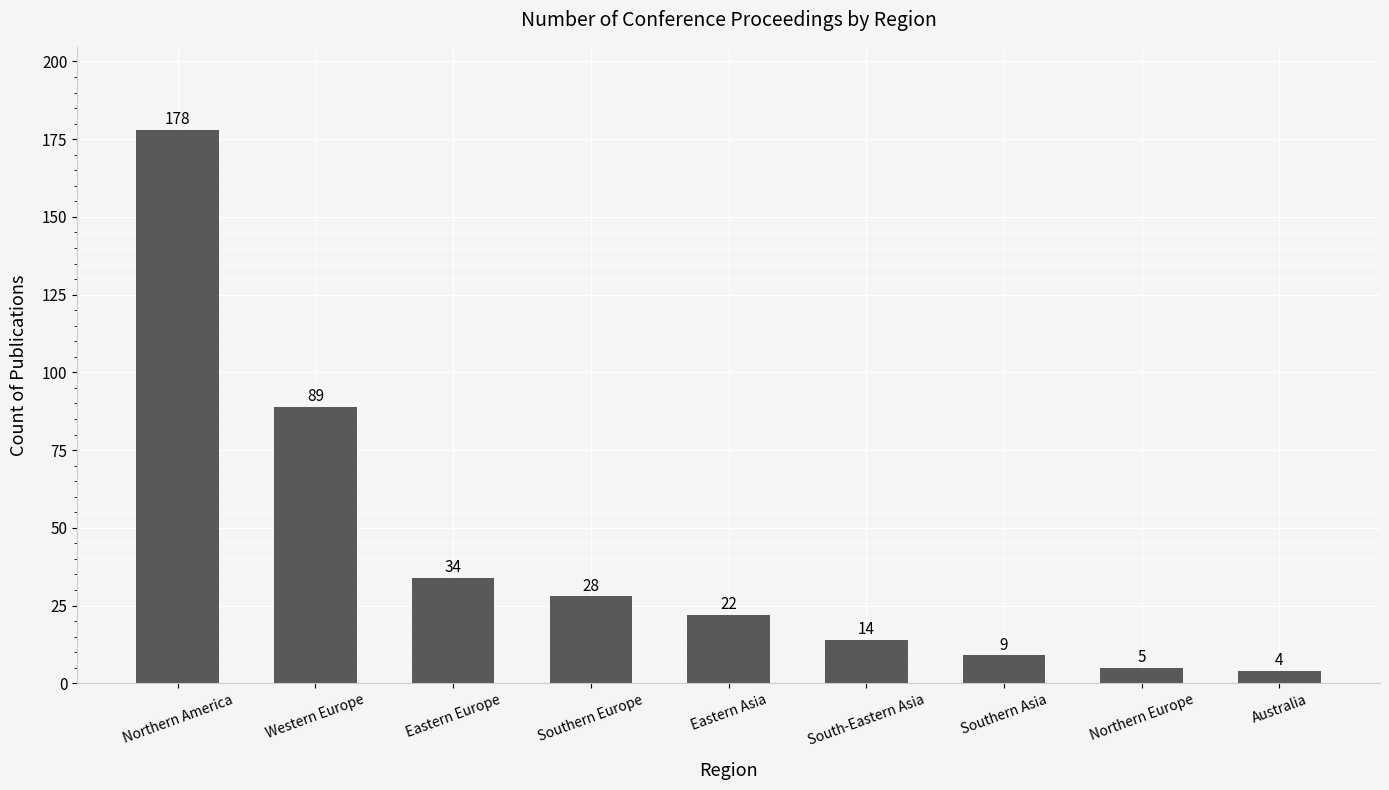

Rank the categories by value from highest to lowest.

Northern America, Western Europe, Eastern Europe, Southern Europe, Eastern Asia, South-Eastern Asia, Southern Asia, Northern Europe, Australia